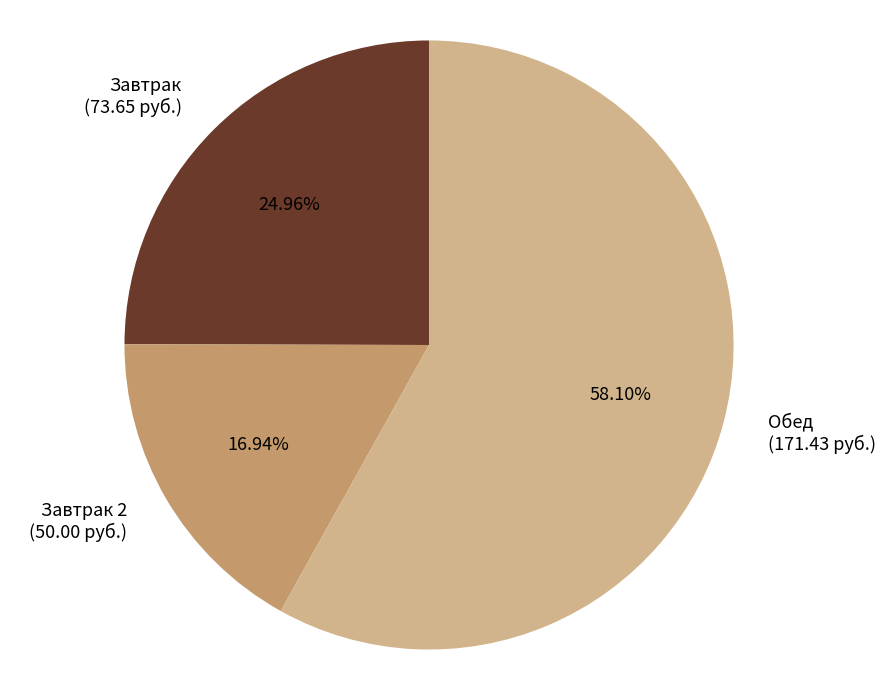

Does any single category account for the majority?

Yes